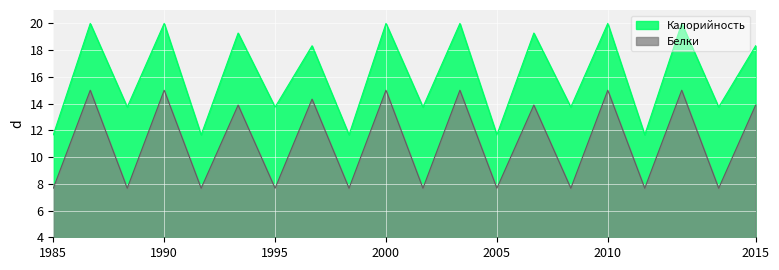

What is the spread (max minus min) of values at 6?

5.4